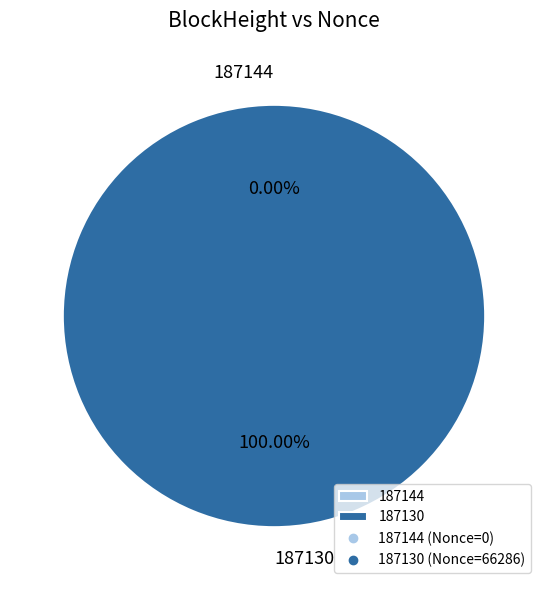

Which slice is the largest?

187130